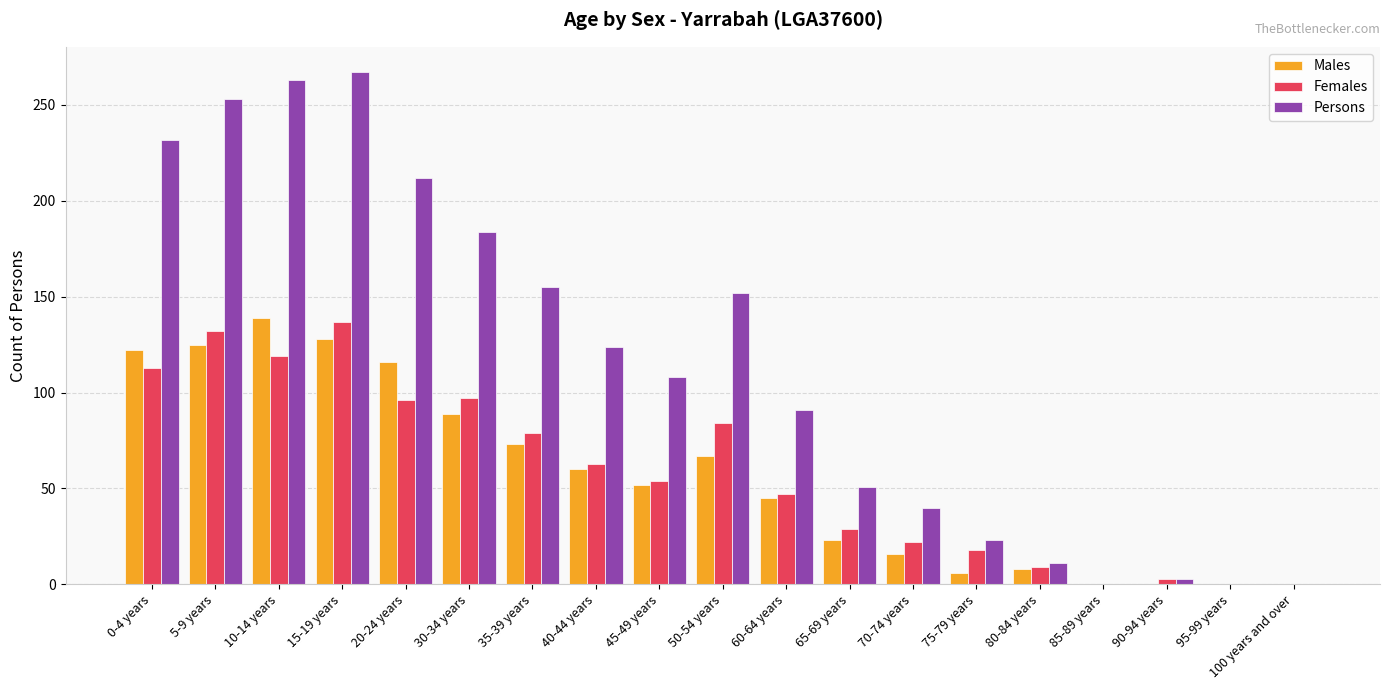

Which series changed the most between 65-69 years and 95-99 years?

Persons